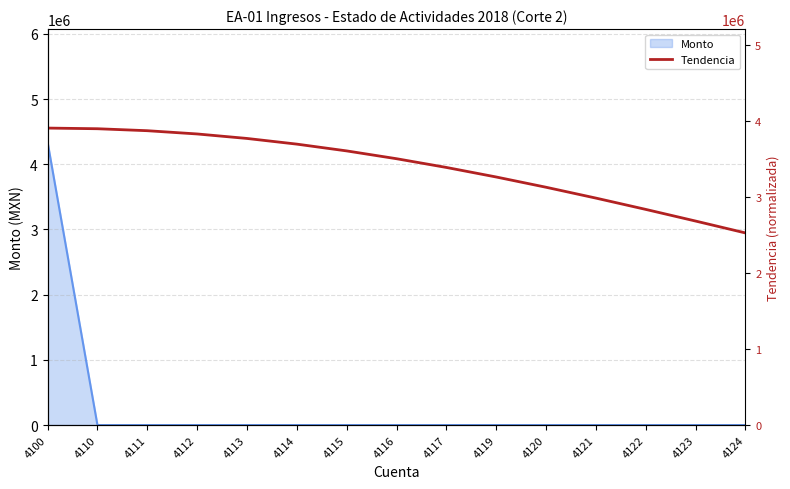

What is the highest value of the Monto series?

4337979.6